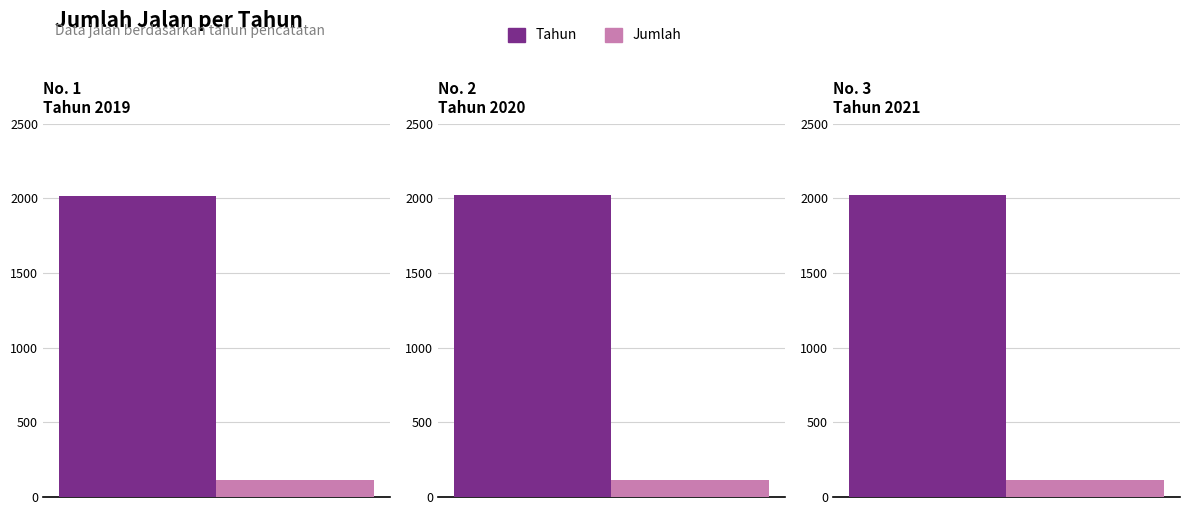

At how many categories does at least one series exceed 421?

3